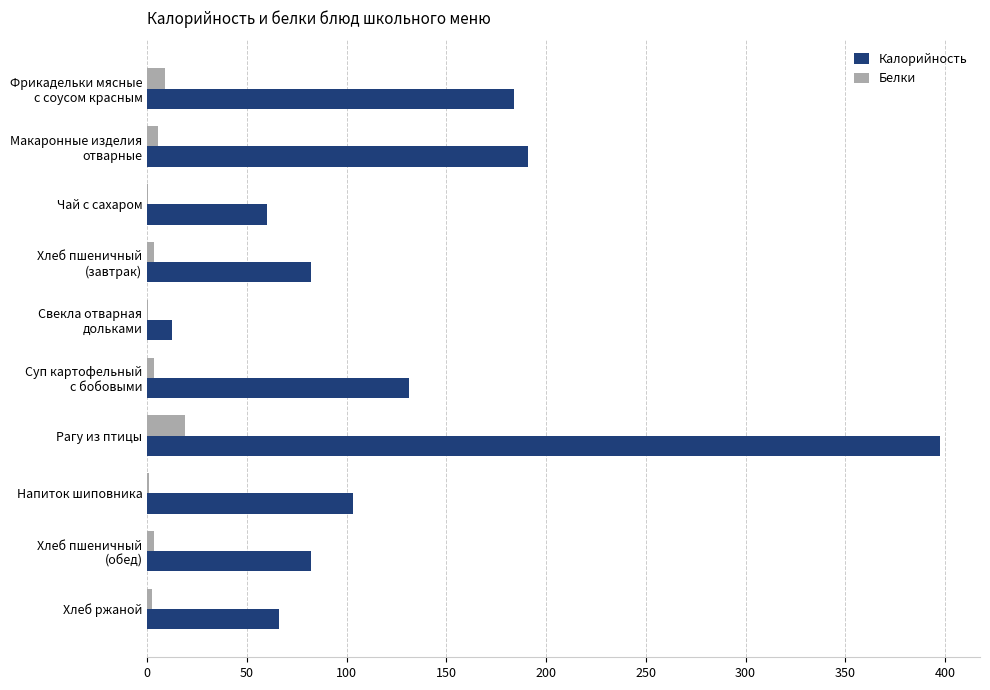

What is the maximum value for Белки?

18.9